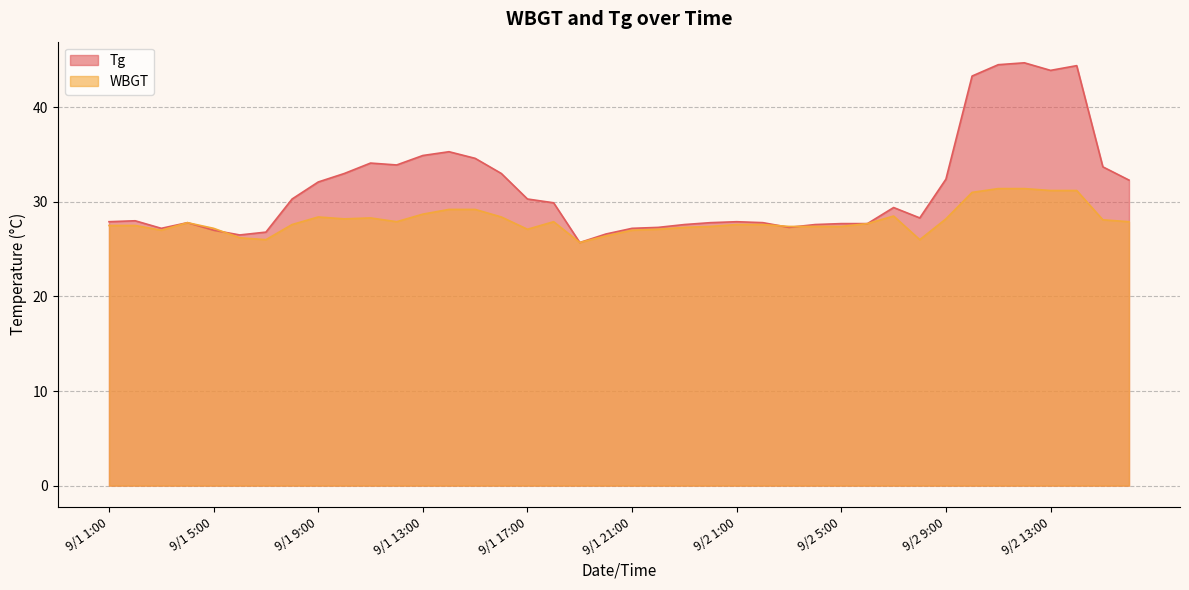

What is the difference between the maximum and minimum values in the Tg series?

19.0